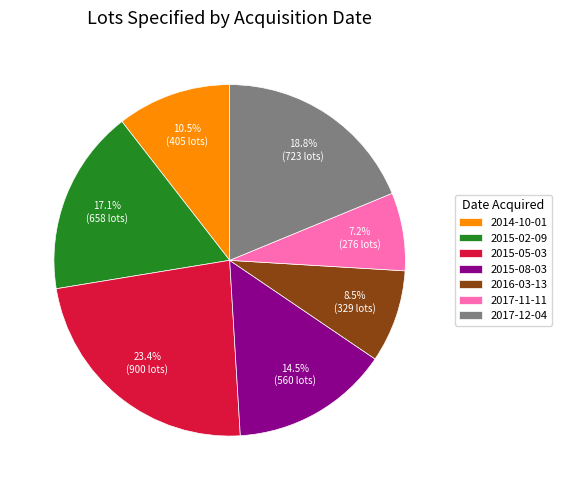

The 2017-12-04 slice represents 30% of the pie. True or false?

False